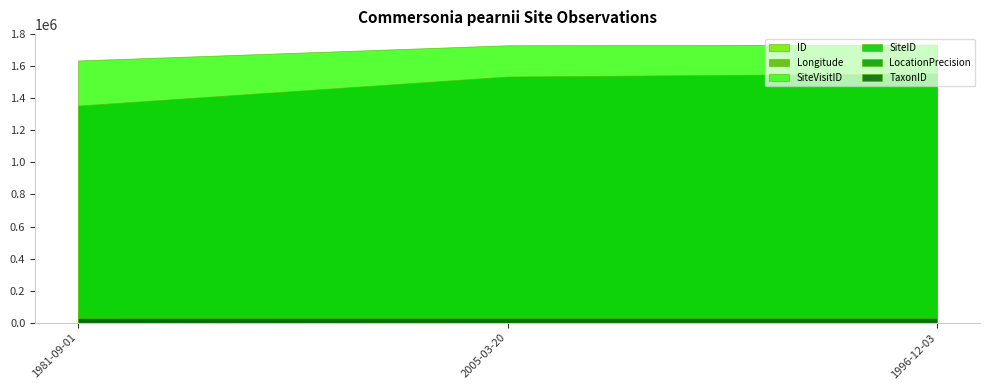

What is the sum of the ID values at 1996-12-03 and 2005-03-20?

3.0